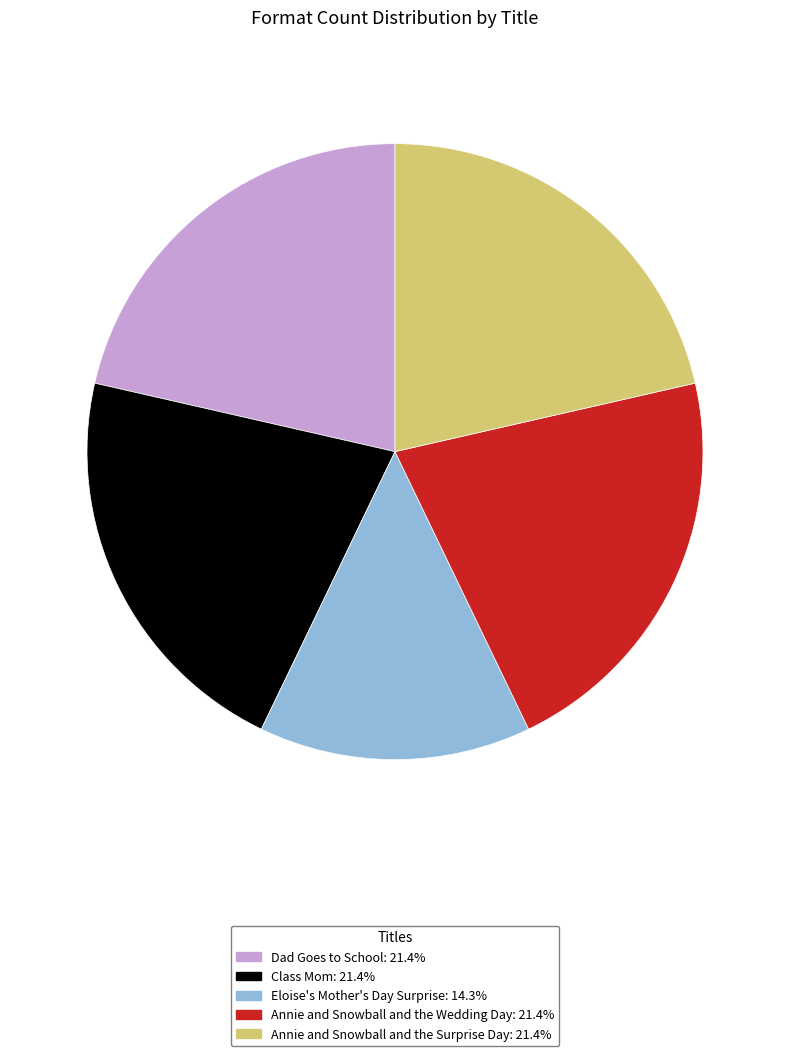

Combined, do Annie and Snowball and the Wedding Day and Class Mom account for over 50%?

No